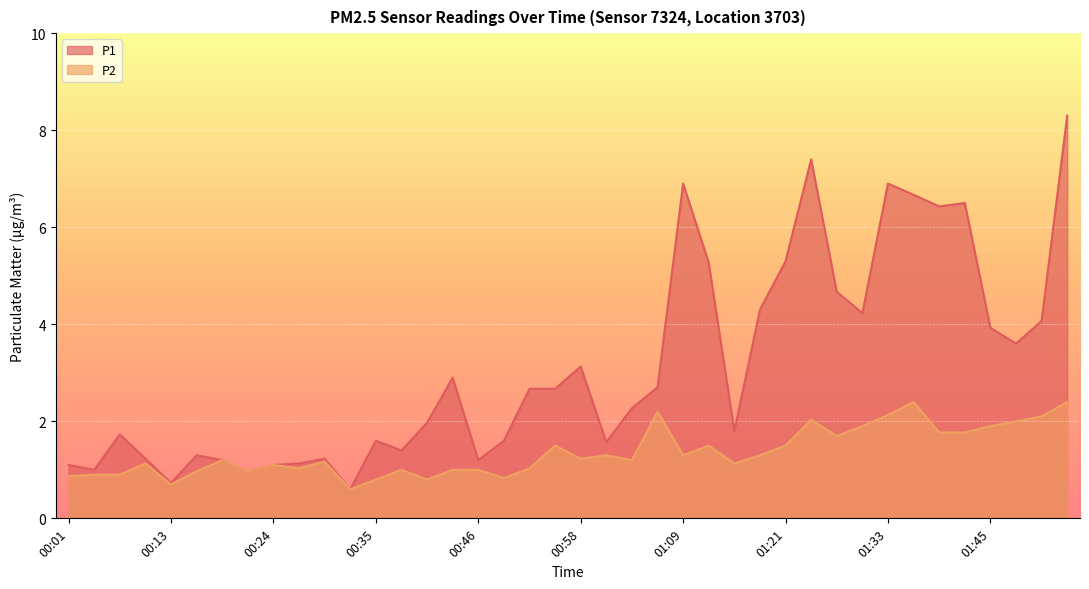

Reading left to right, what are all the values shown in this chart?

P1: 1.1	1.0	1.7	1.2	0.7	1.3	1.2	1.0	1.1	1.1	1.2	0.6	1.6	1.4	2.0	2.9	1.2	1.6	2.7	2.7	3.1	1.6	2.3	2.7	6.9	5.3	1.8	4.3	5.3	7.4	4.7	4.2	6.9	6.7	6.4	6.5	3.9	3.6	4.1	8.3
P2: 0.9	0.9	0.9	1.1	0.7	1.0	1.2	1.0	1.1	1.0	1.2	0.6	0.8	1.0	0.8	1.0	1.0	0.8	1.0	1.5	1.2	1.3	1.2	2.2	1.3	1.5	1.1	1.3	1.5	2.0	1.7	1.9	2.1	2.4	1.8	1.8	1.9	2.0	2.1	2.4